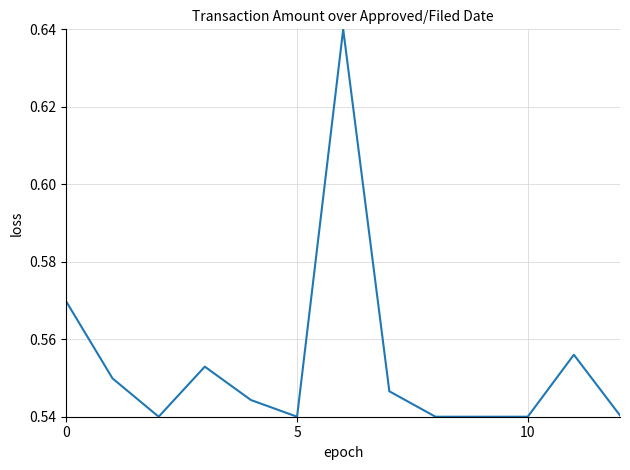

The value at 0 is 0.3. True or false?

False